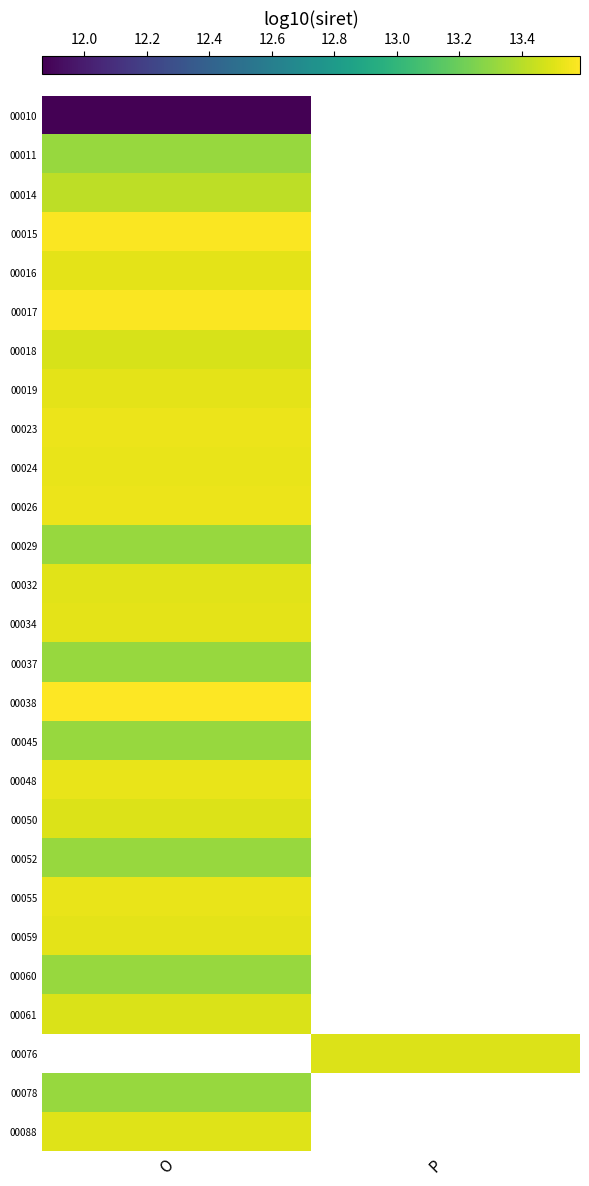

Which category has the highest value in the 00061 series?

O